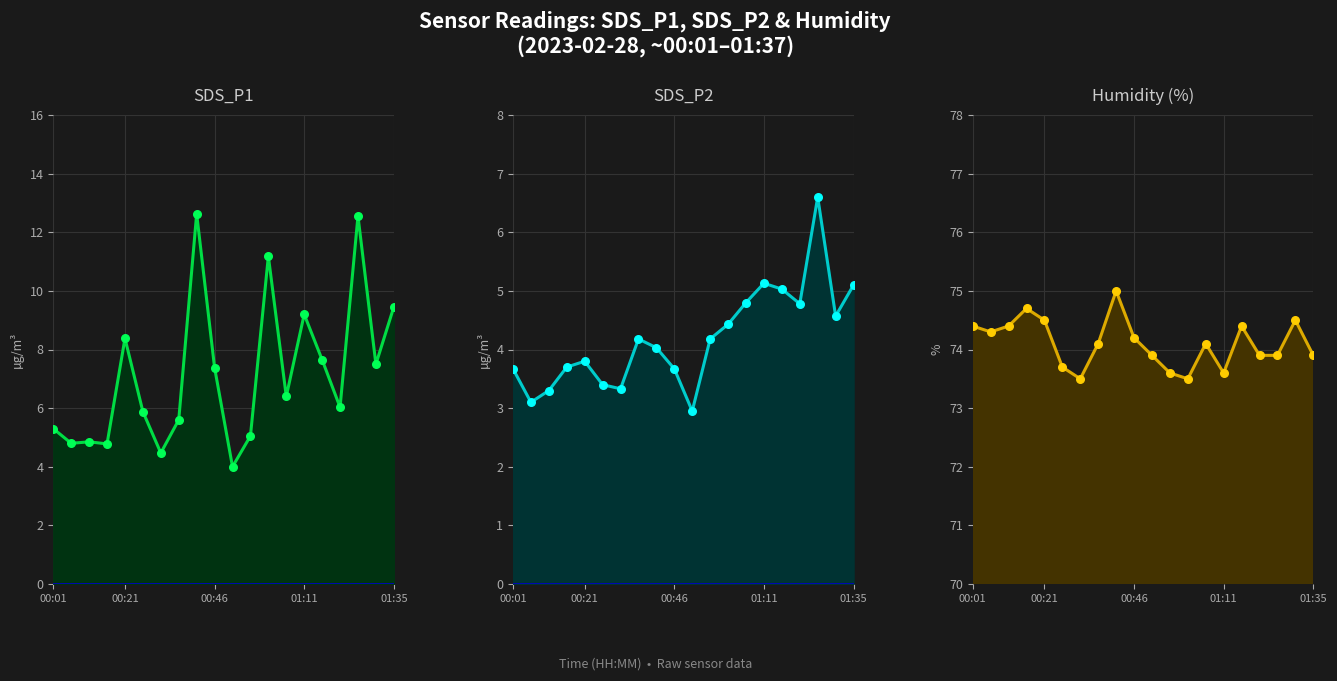

Which series has the widest spread of Y values?

SDS_P1